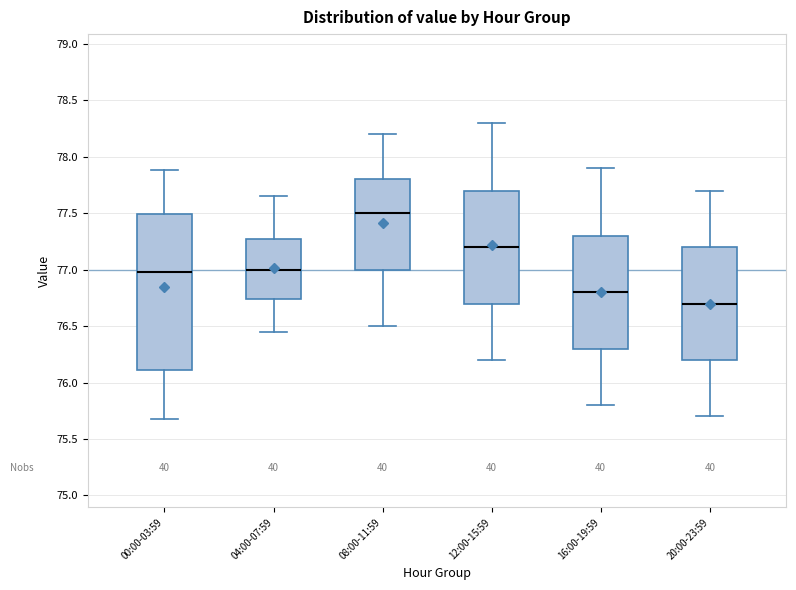

Where does the lower whisker of the box for 04:00-07:59 end on the y-axis? The values are not printed on the chart, so give them approximately, as read against the axis.

76.45